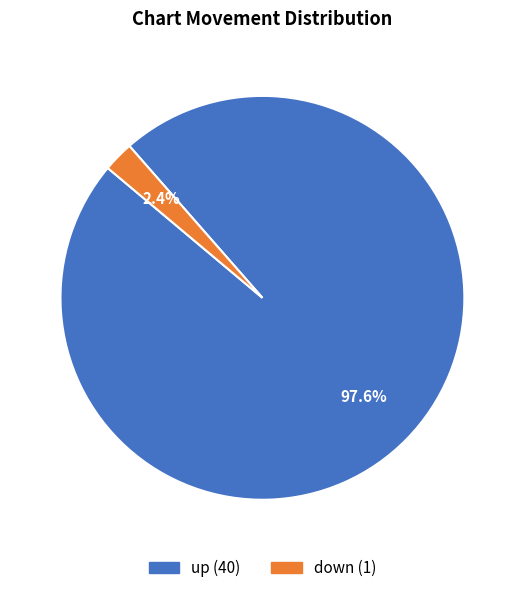

How many slices are in this pie chart?

2